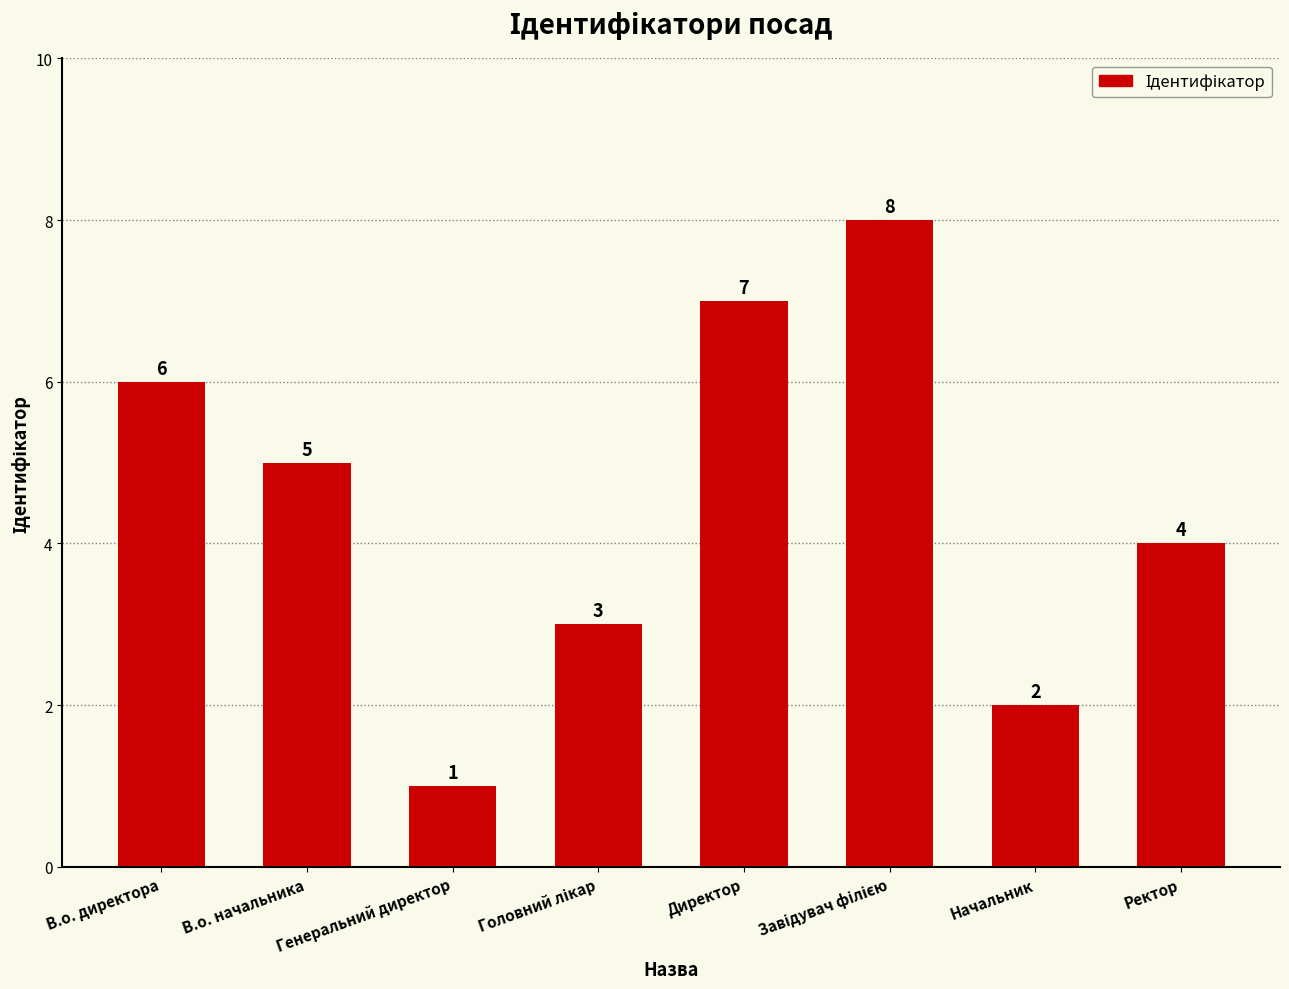

How many data points are less than 5?

4